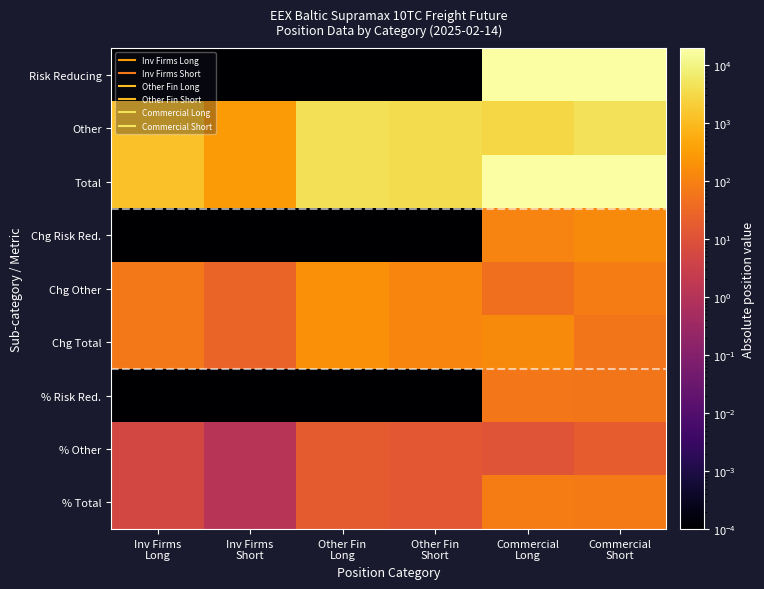

Which series has the largest total across all categories?

Total